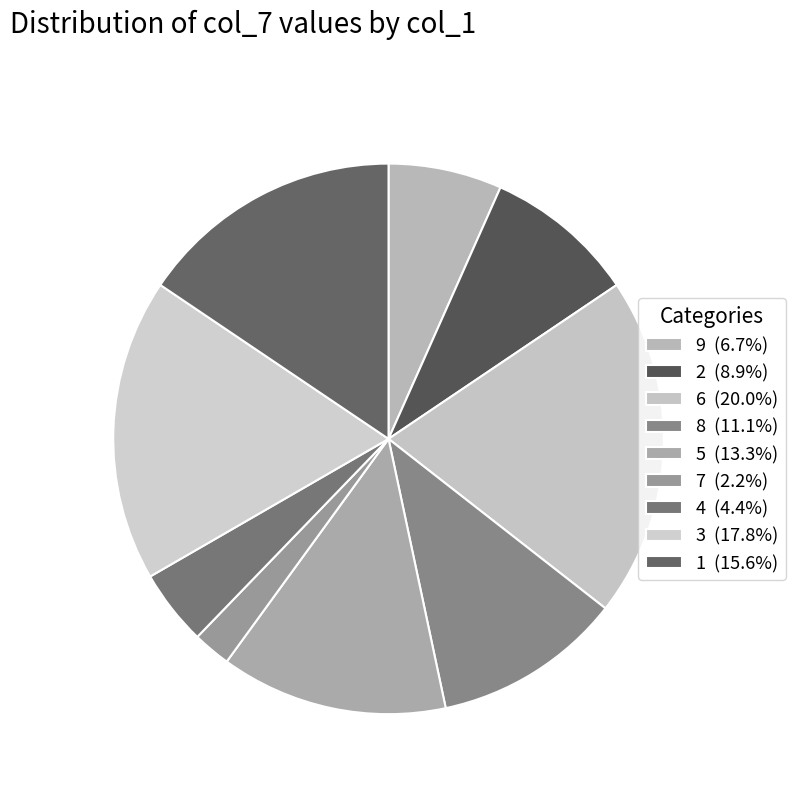

Rank the categories by value from lowest to highest.

7, 4, 9, 2, 8, 5, 1, 3, 6